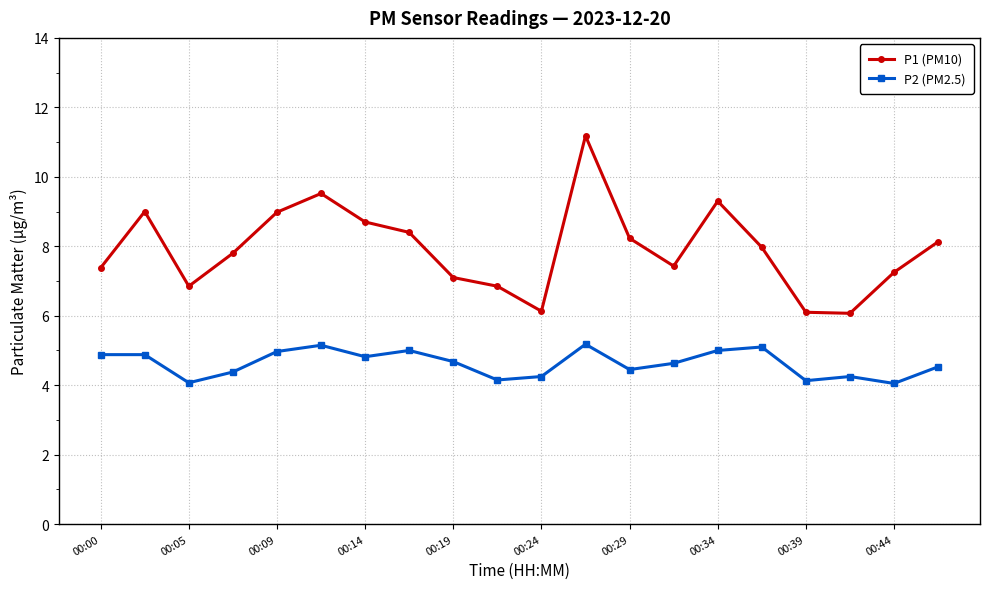

True or false: P2 (PM2.5) and P1 (PM10) intersect in this chart.

False